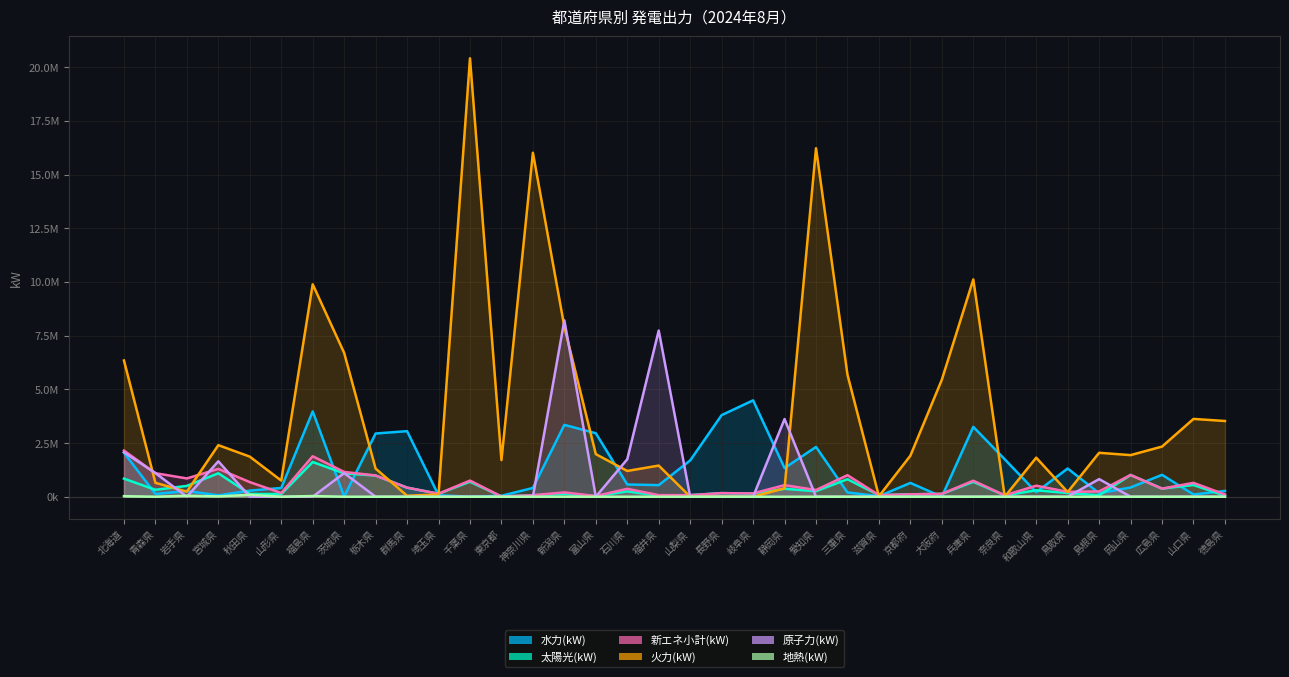

At which label does 新エネ小計(kW) reach its minimum?

東京都